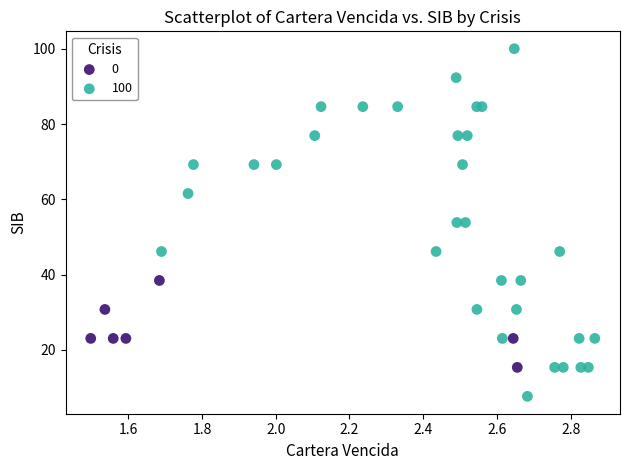

Which series contains the highest Y value?

100